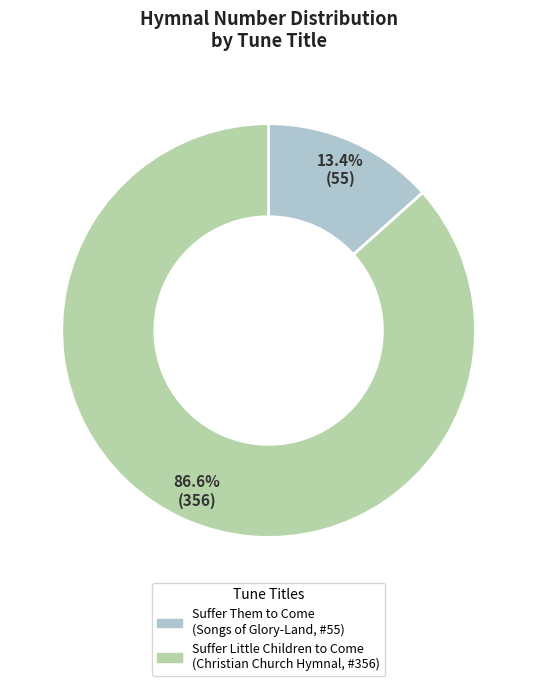

What is the total percentage of Suffer Little Children to Come (Christian Church Hymnal, #356) and Suffer Them to Come (Songs of Glory-Land, #55)?

100.0%